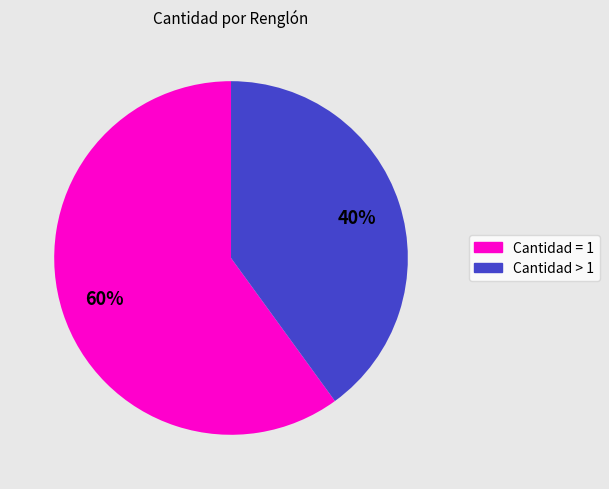

To the nearest percent, what is the difference between the largest and smallest slice percentages?

20%